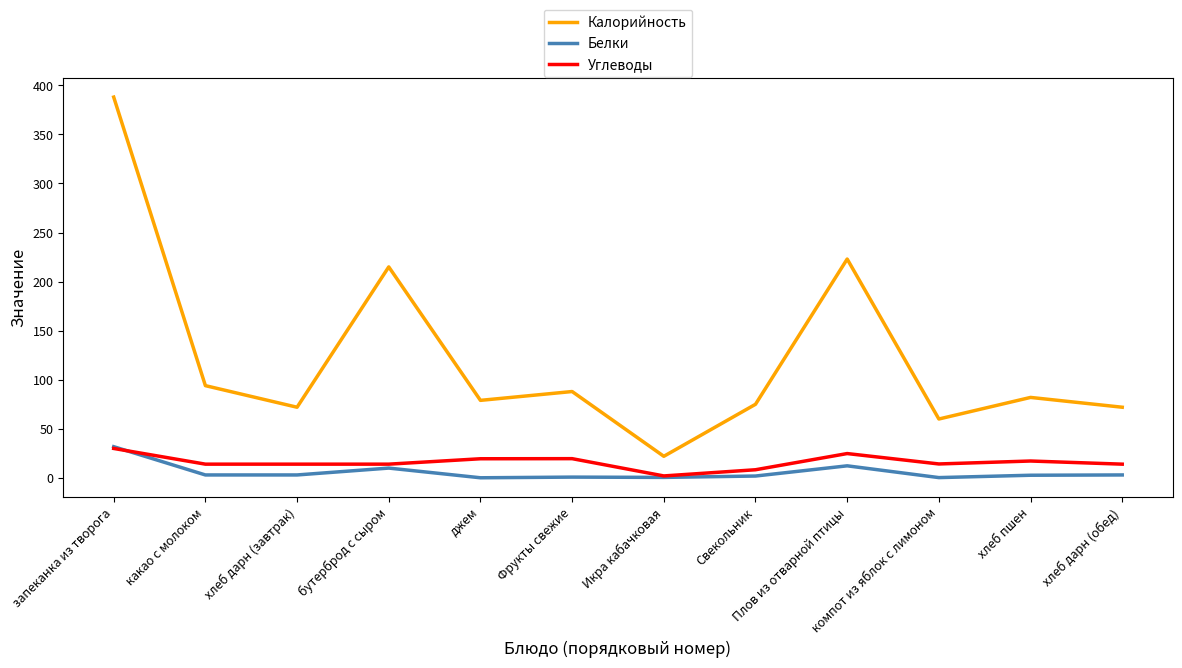

In Углеводы, how many points are higher than both neighbors (excluding endpoints)?

3